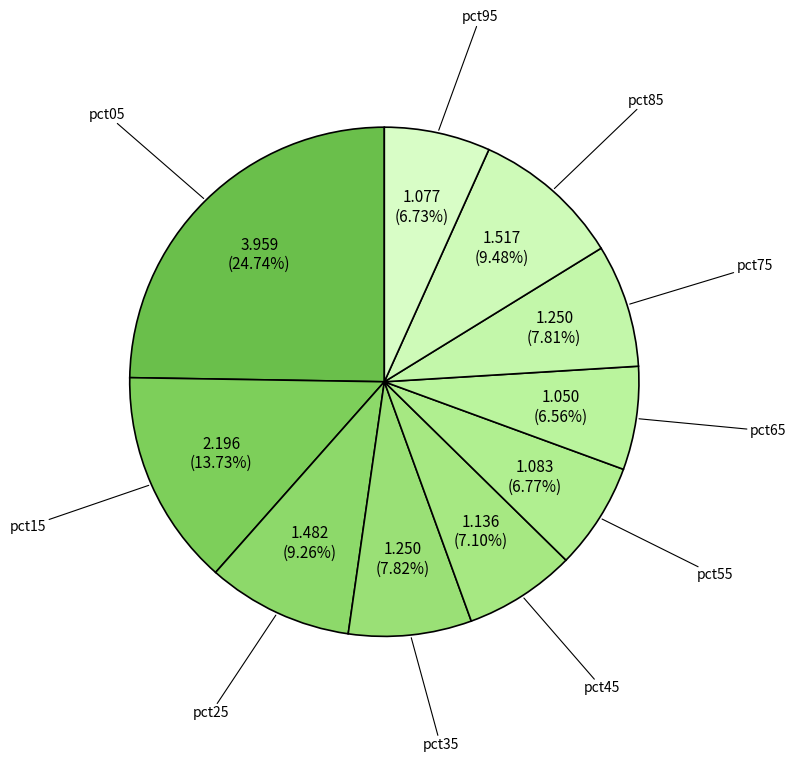

Does pct25 account for over 50% of the chart?

No